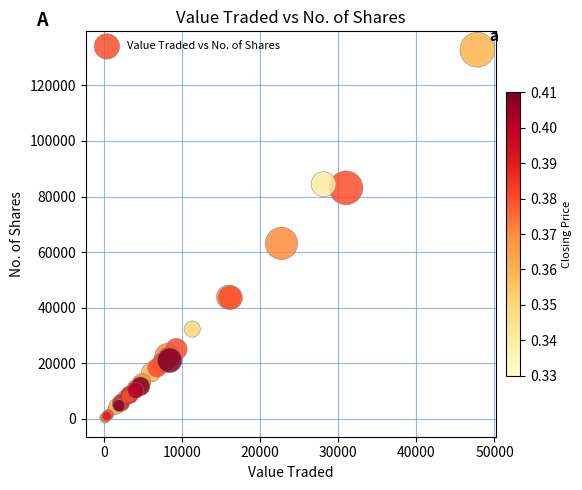

What Y value in the scatter plot is closest to 66498?

63126